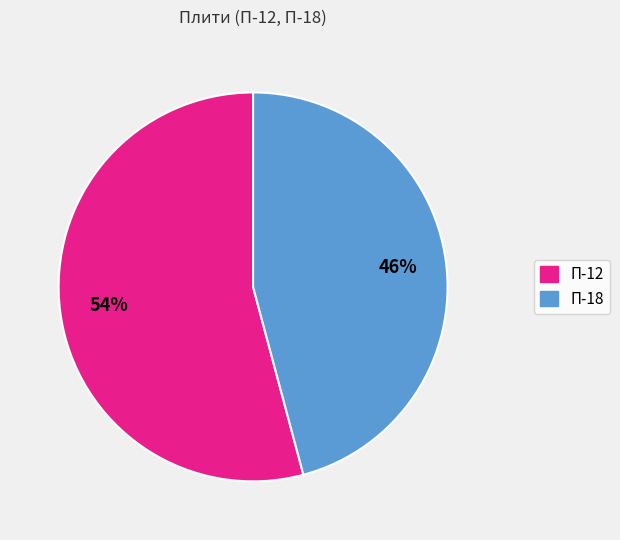

How many slices are in this pie chart?

2